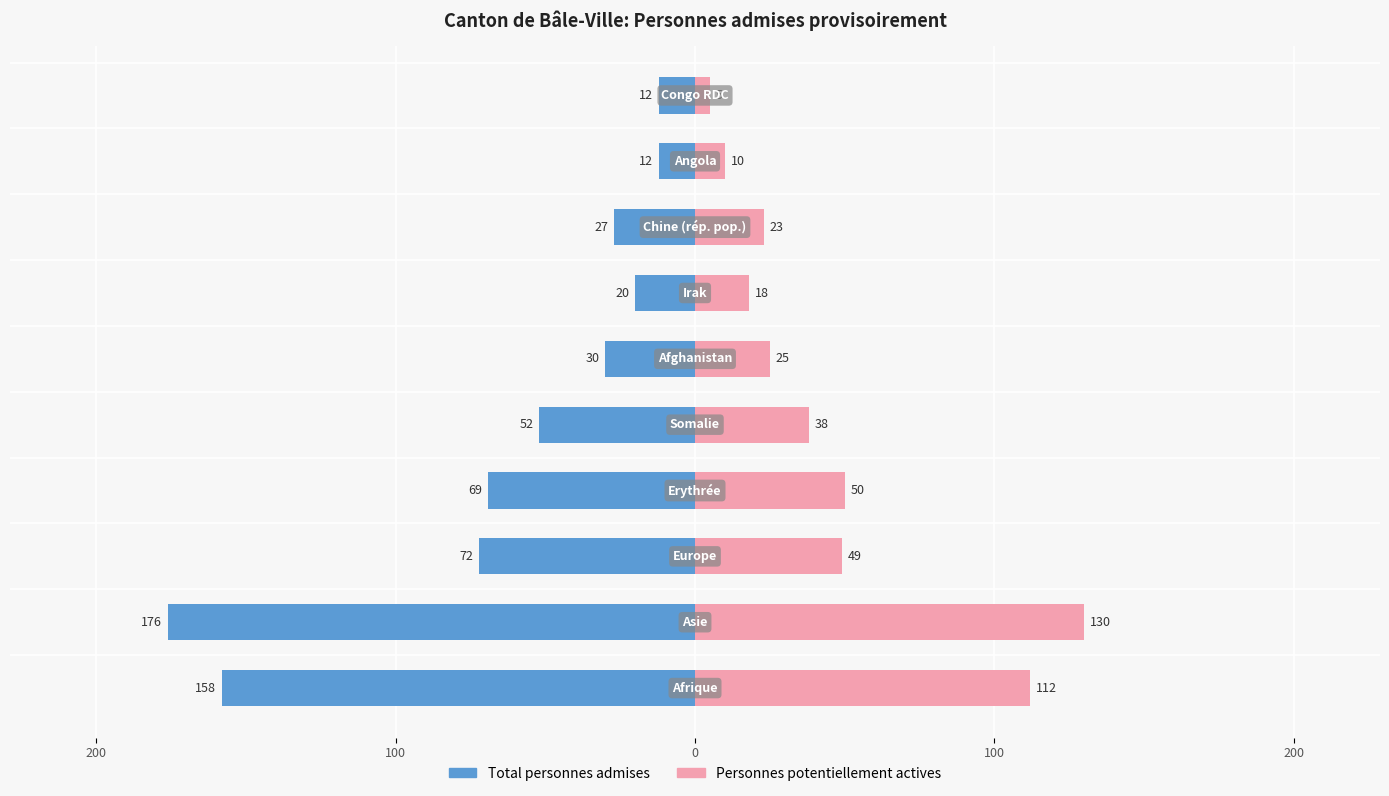

Reading left to right, transcribe all the data shown in this chart.

Total personnes admises: -158	-176	-72	-69	-52	-30	-20	-27	-12	-12
Personnes potentiellement actives: 112	130	49	50	38	25	18	23	10	5